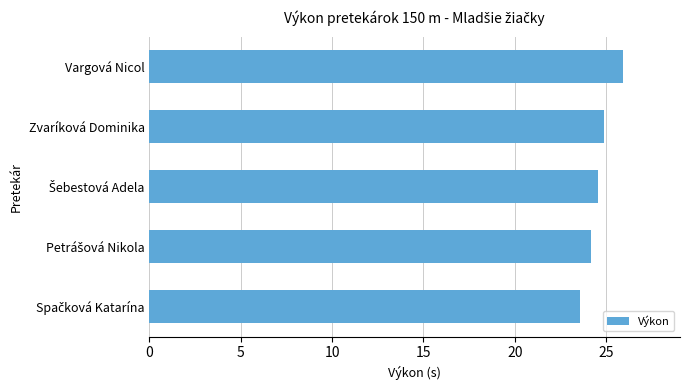

What is the sum of all values?

123.2